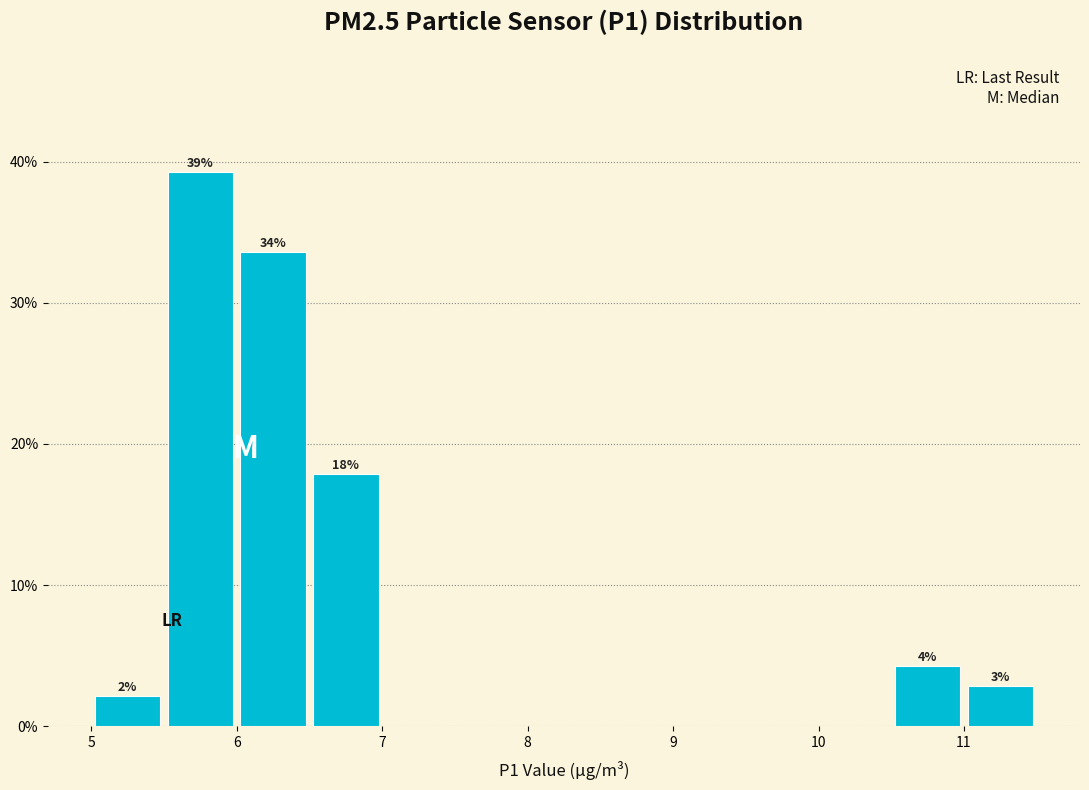

Over which range of the x-axis is the bar tallest?

5.5 to 6.0